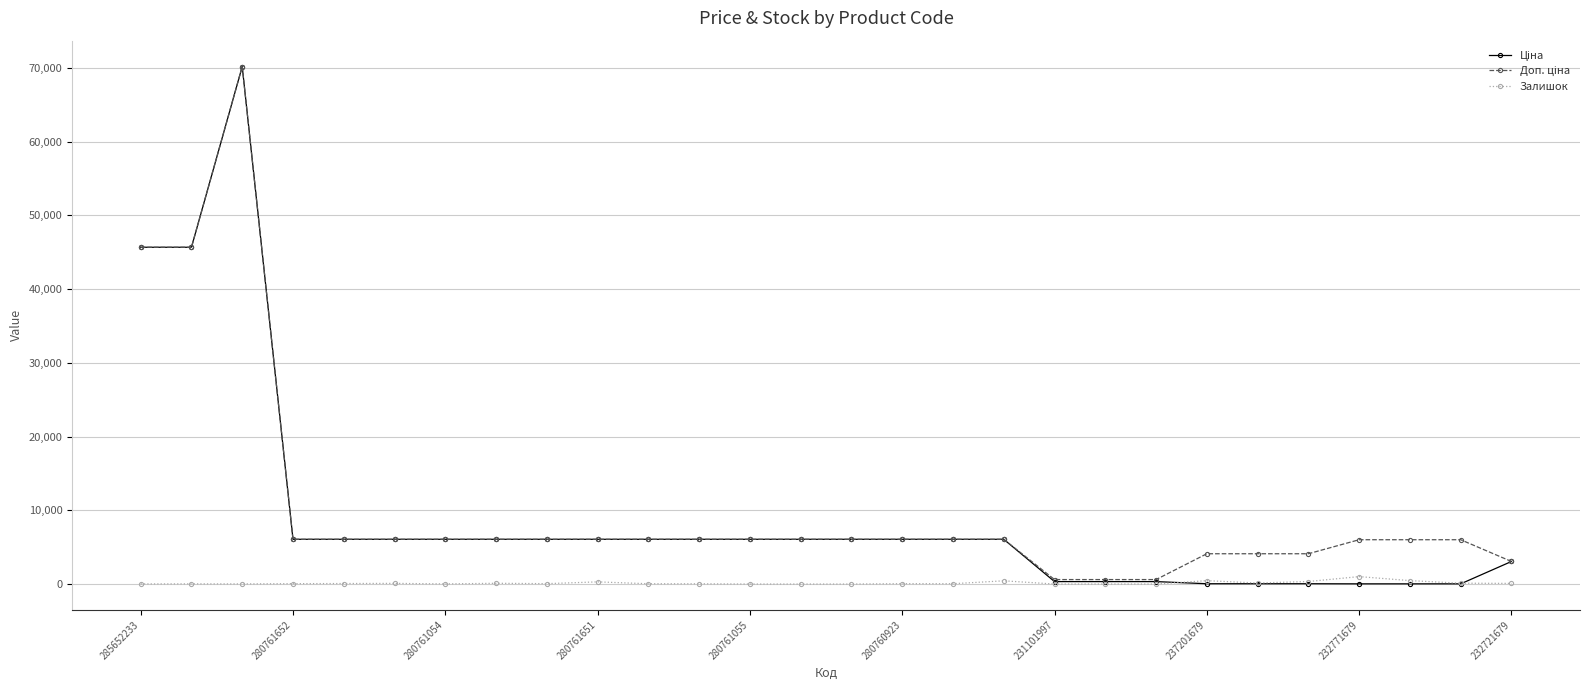

At how many categories does at least one series exceed 11177?

3